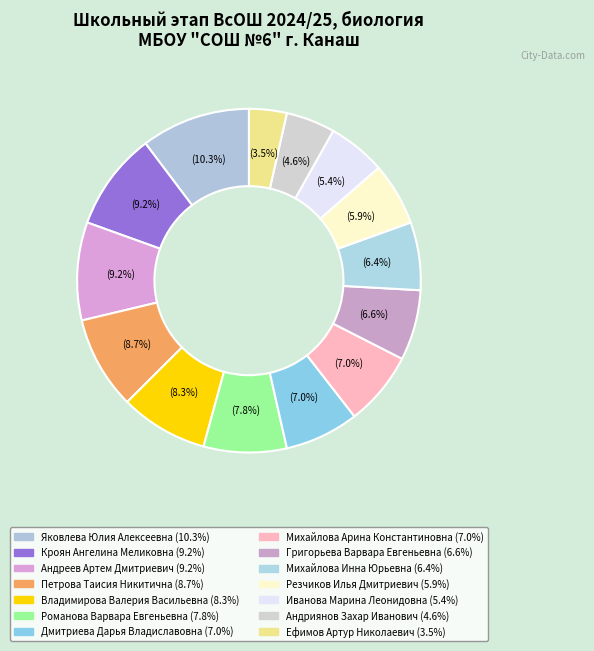

How many segments does this pie chart have?

14